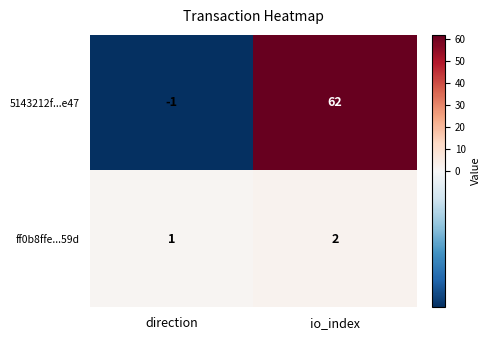

The value of ff0b8ffe...59d at direction is 0. True or false?

False